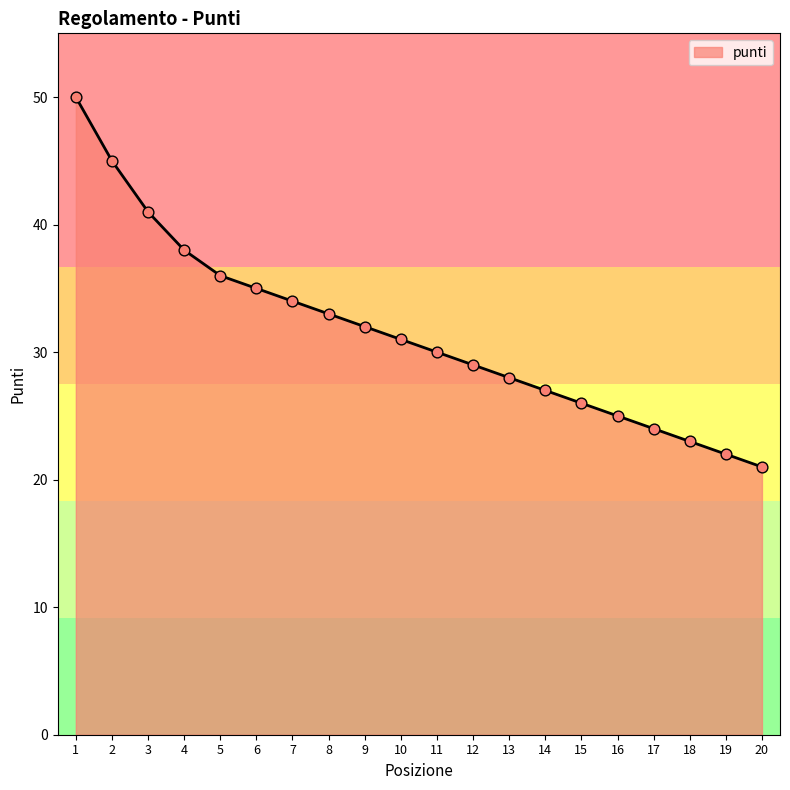

Between 14 and 5, which is larger?

5